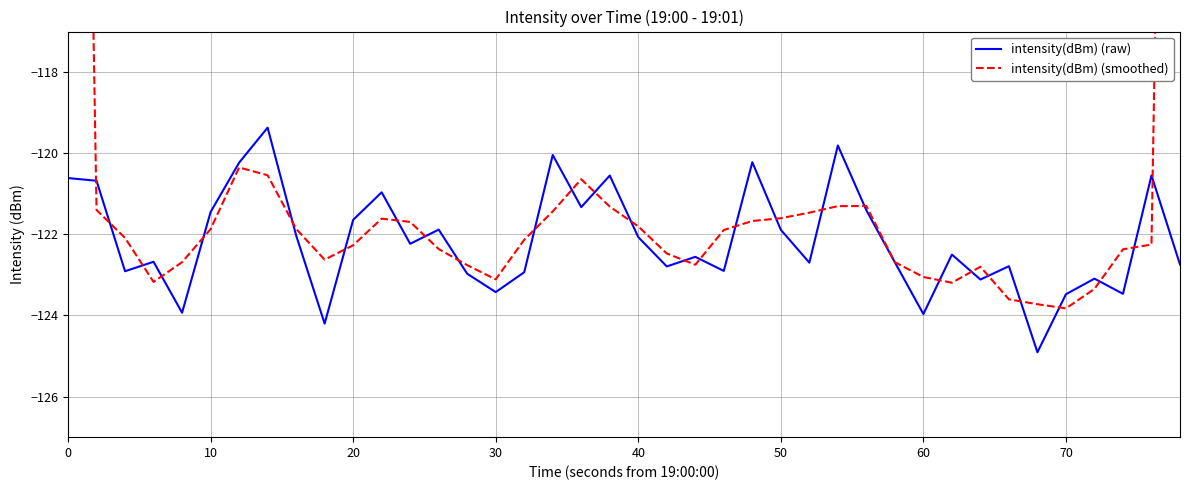

What is the maximum value for intensity(dBm) (raw)?

-119.4